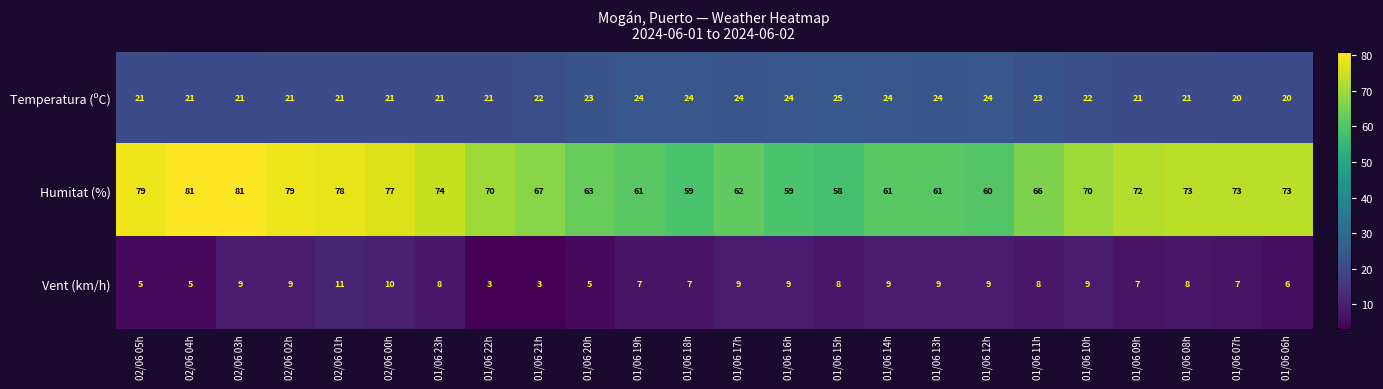

What is the difference between the maximum and minimum values in the Temperatura (ºC) series?

5